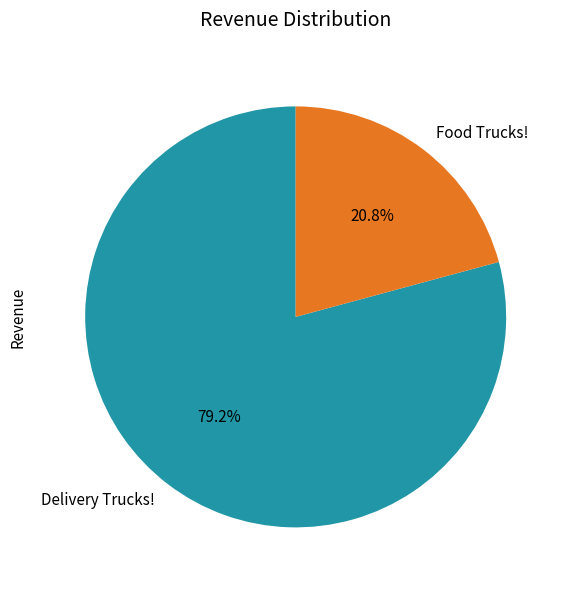

To the nearest percent, what is the combined percentage of Food Trucks! and Delivery Trucks!?

100%